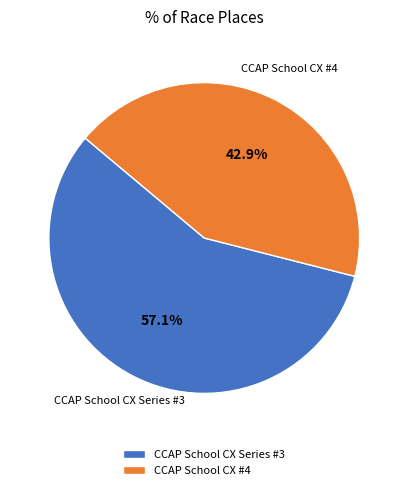

To the nearest percent, what portion does CCAP School CX Series #3 represent?

57%